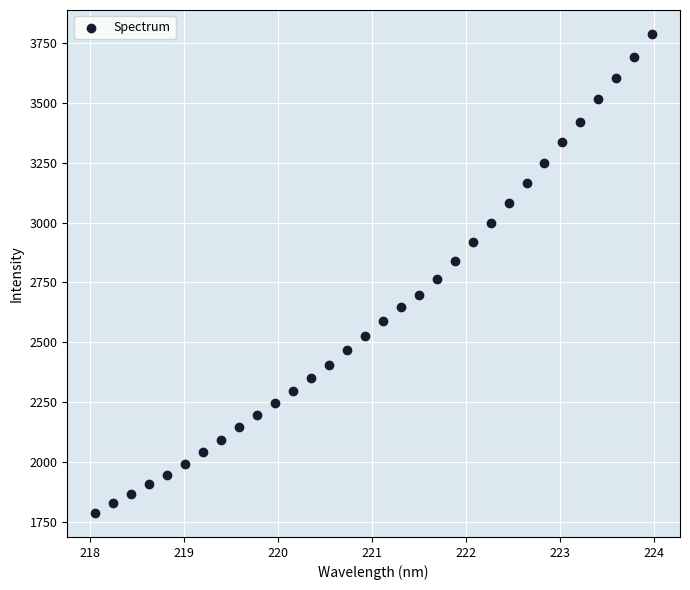

What Y value in the scatter plot is closest to 2787?

2763.0